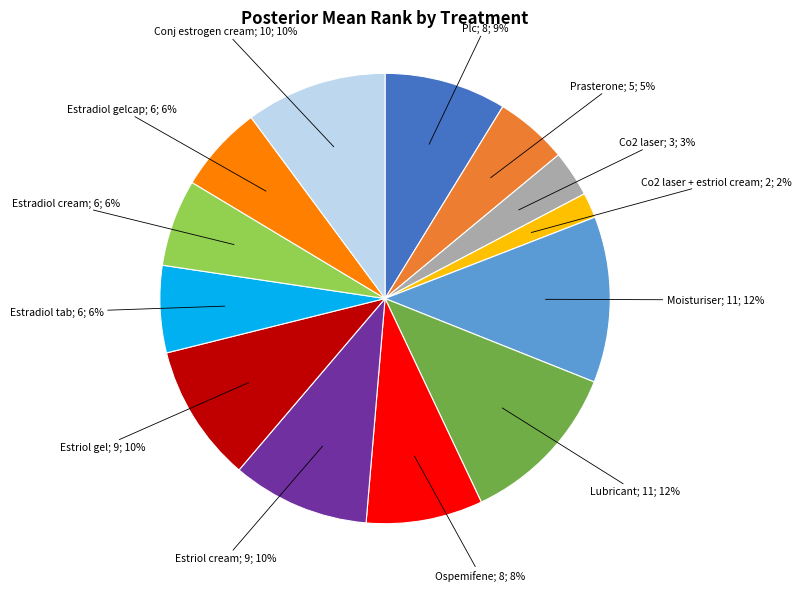

To the nearest percent, what is the average slice percentage?

8%